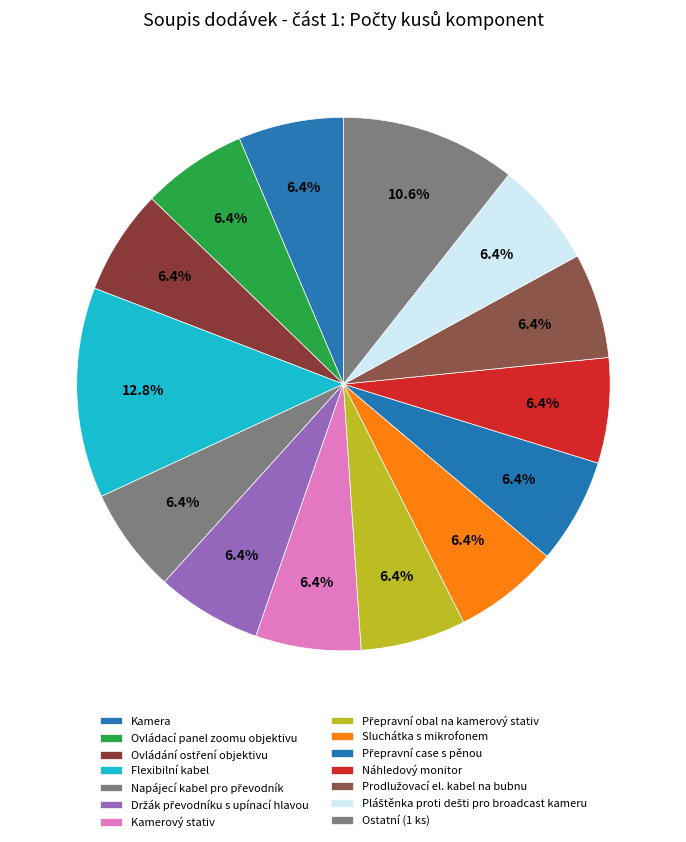

How many slices are in this pie chart?

14